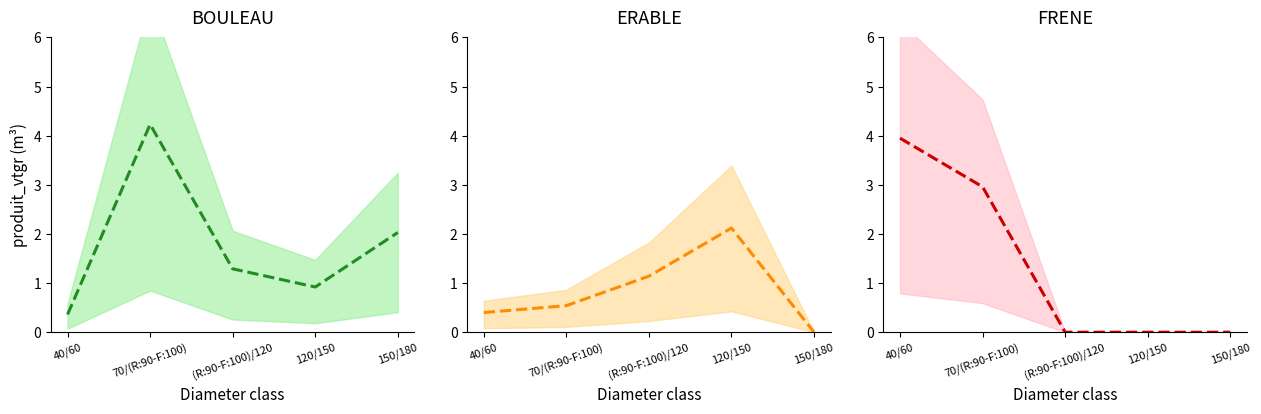

The ERABLE mean series shows 0.5 at 70/(R:90-F:100). True or false?

True